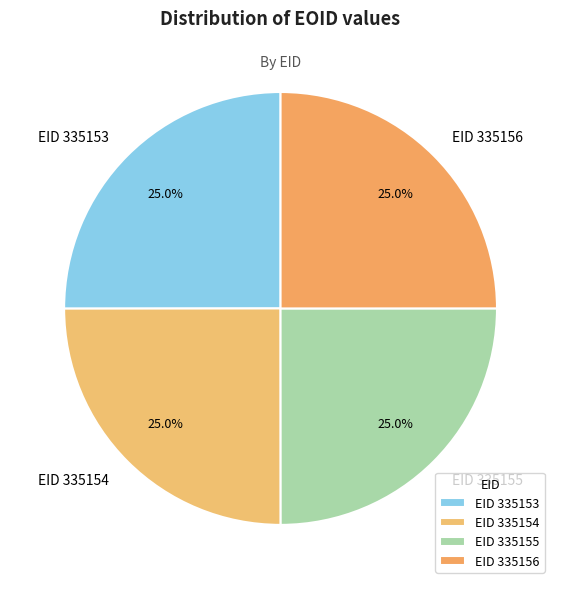

Is there any slice that represents more than half of the pie?

No